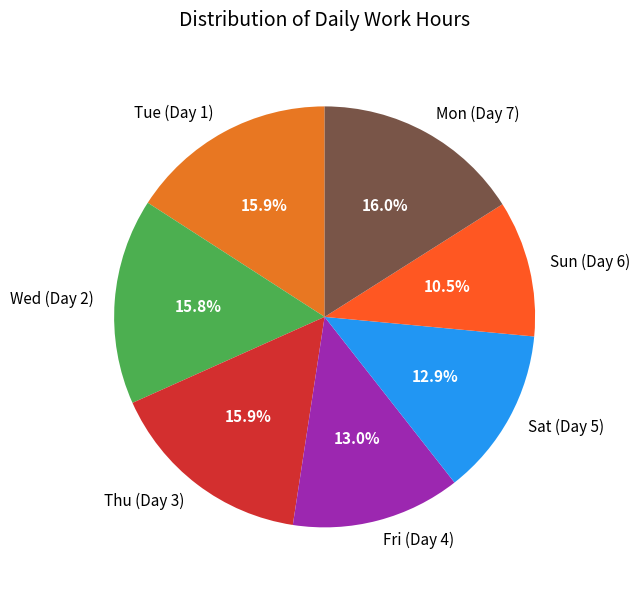

Does Tue (Day 1) account for over 50% of the chart?

No